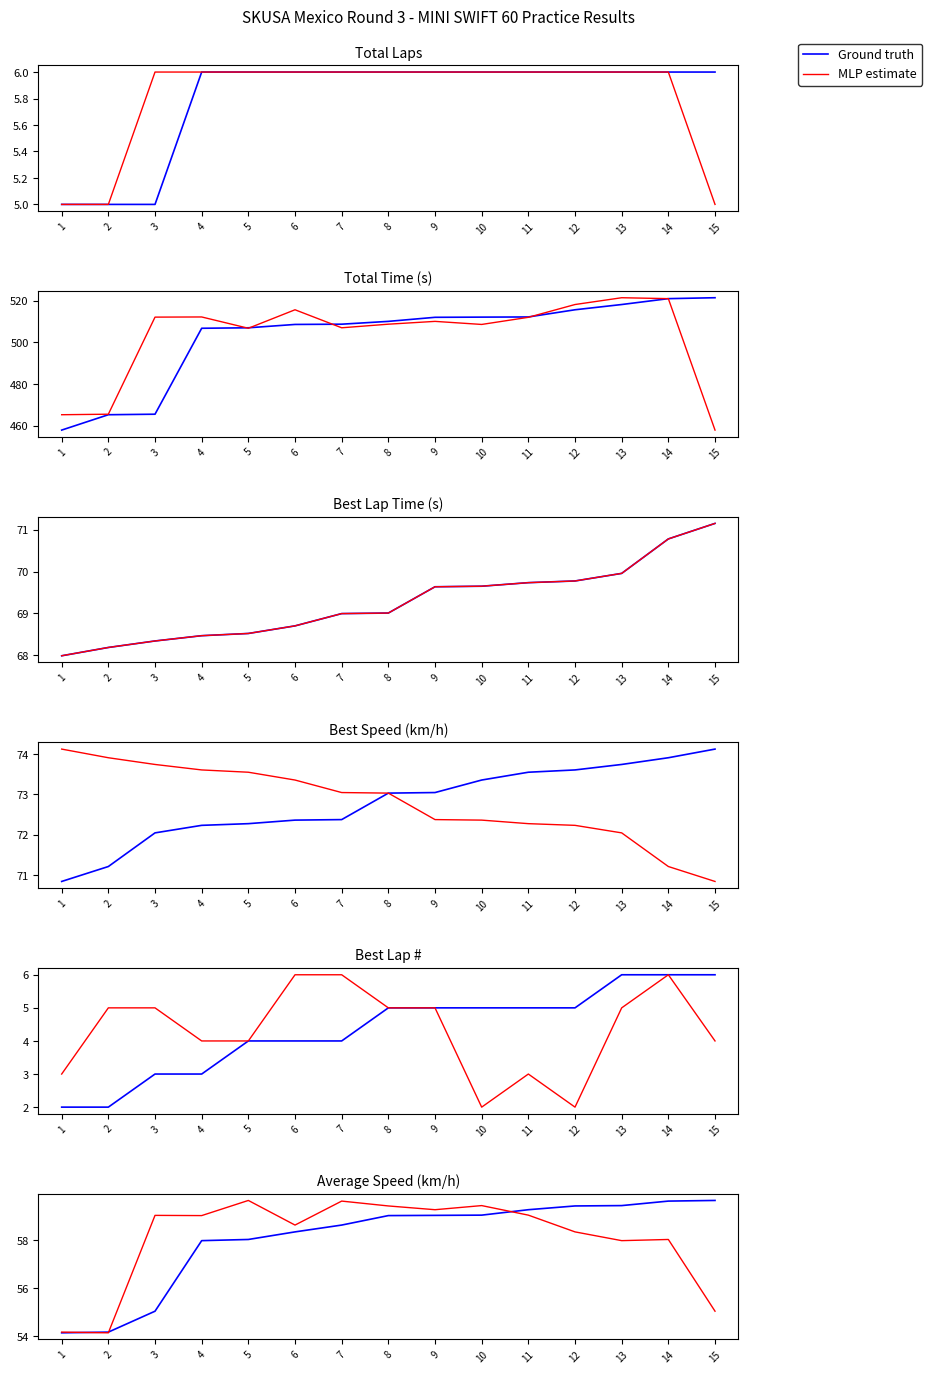

What value does the MLP estimate series have at 2?

54.1